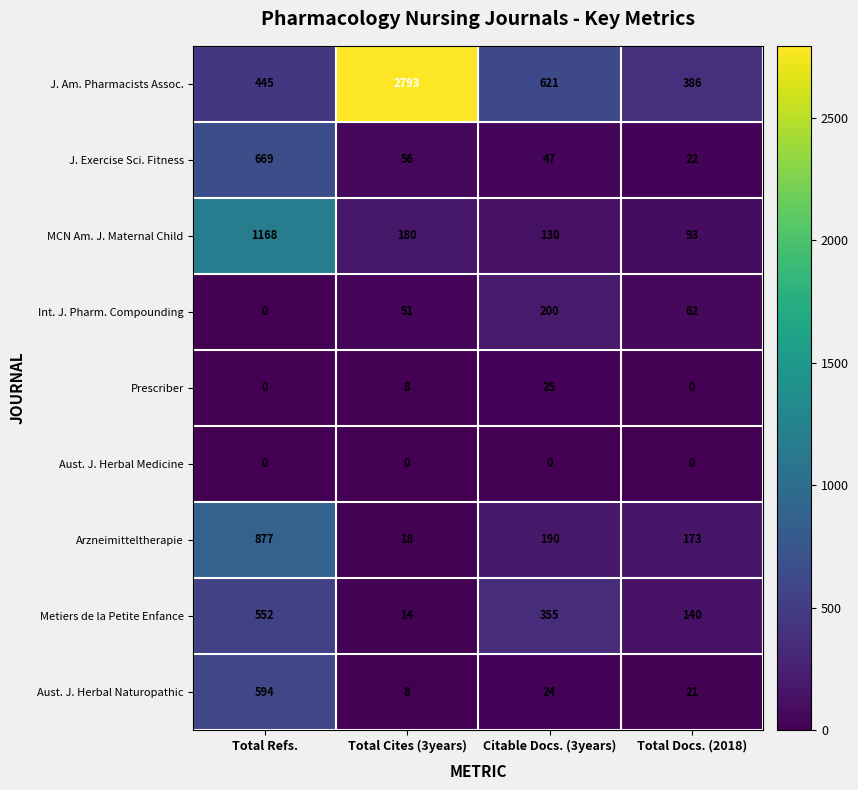

What is the sum of all Aust. J. Herbal Naturopathic values?

647